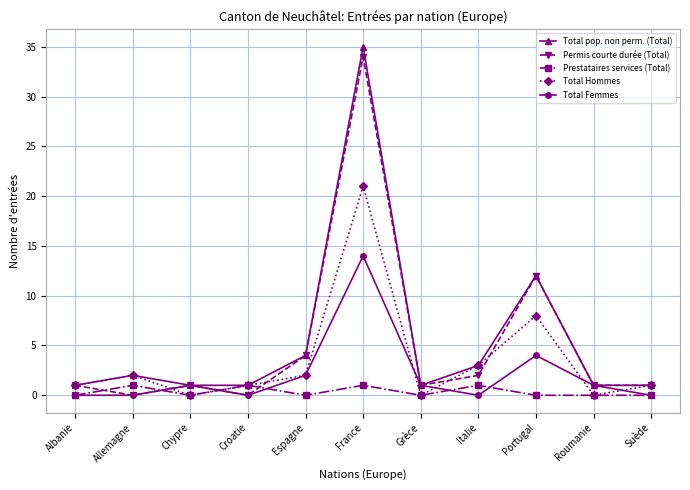

What is the value of the Permis courte durée (Total) point at the 11th from the left?

1